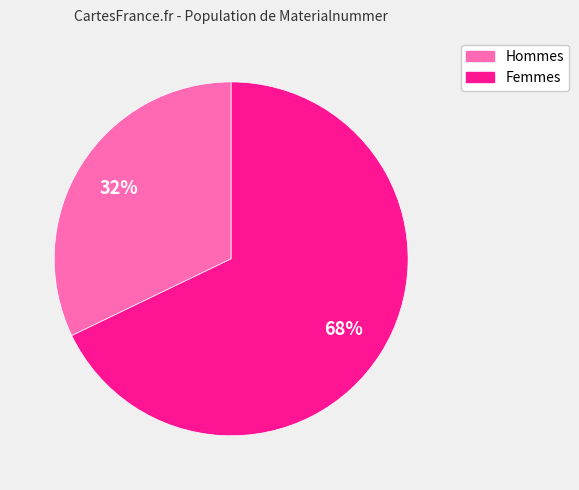

Is there any slice that represents more than half of the pie?

Yes